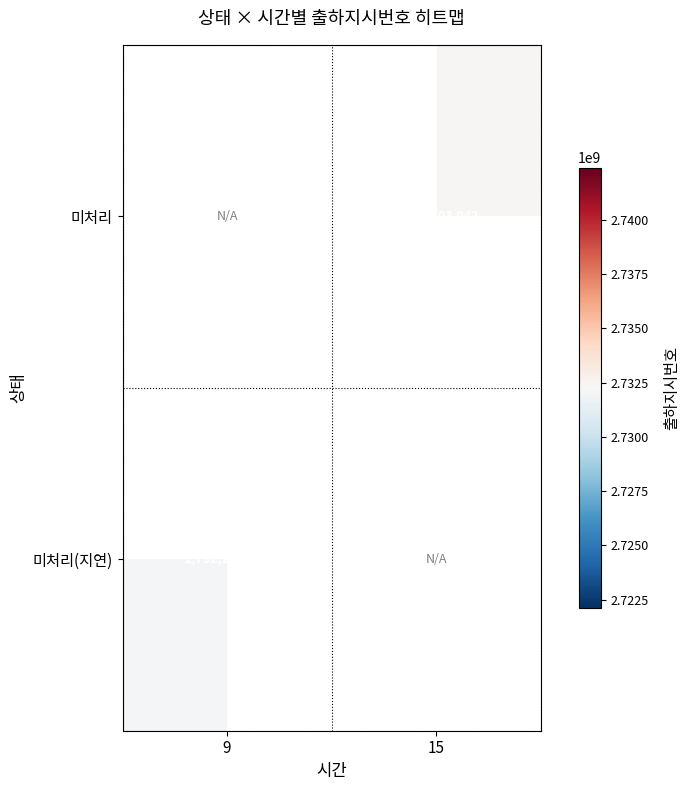

True or false: 미처리 has a value of 4097087141 at 15.

False